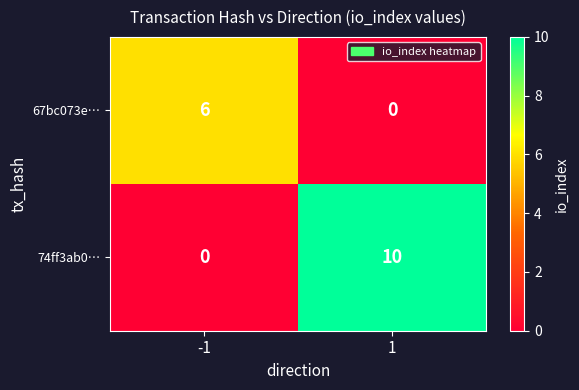

Rank the categories by 67bc073e… value from lowest to highest.

1, -1